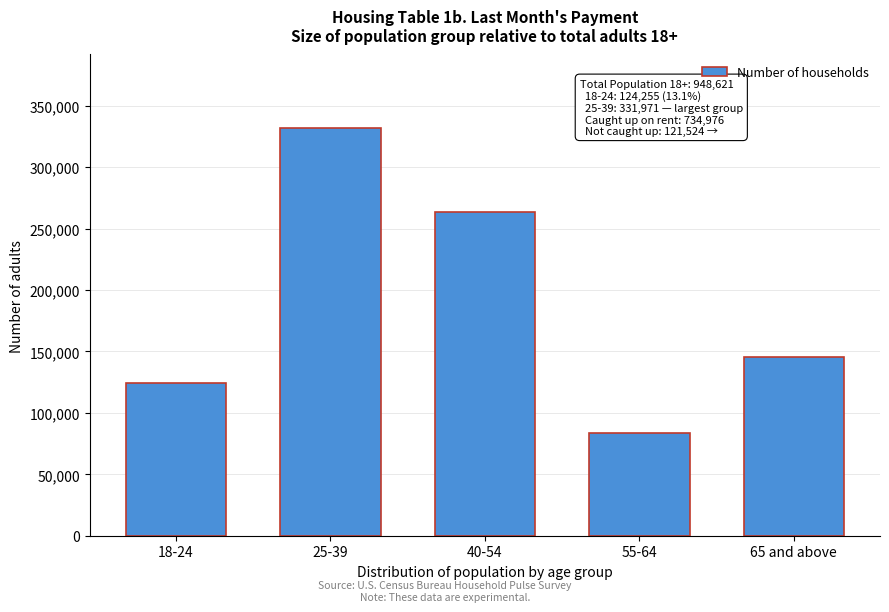

Reading left to right, what are all the values shown in this chart?

124255	331971	263775	83236	145384